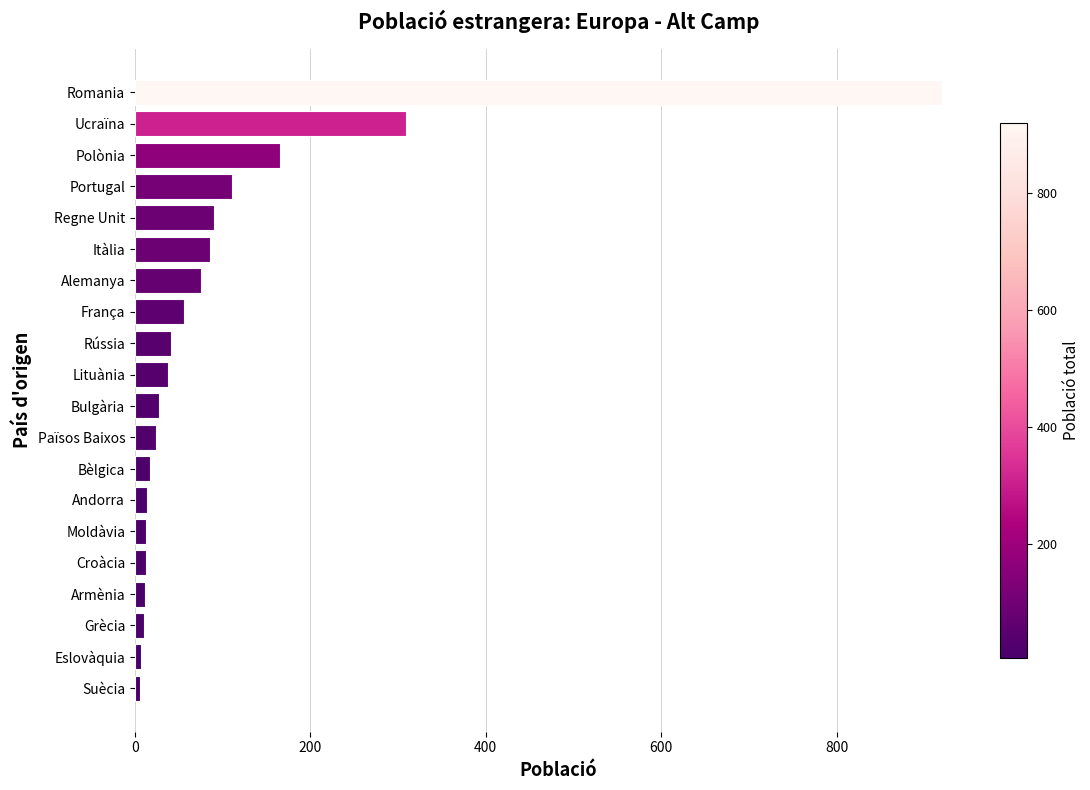

Is it true that the value at Itàlia is 40?

False